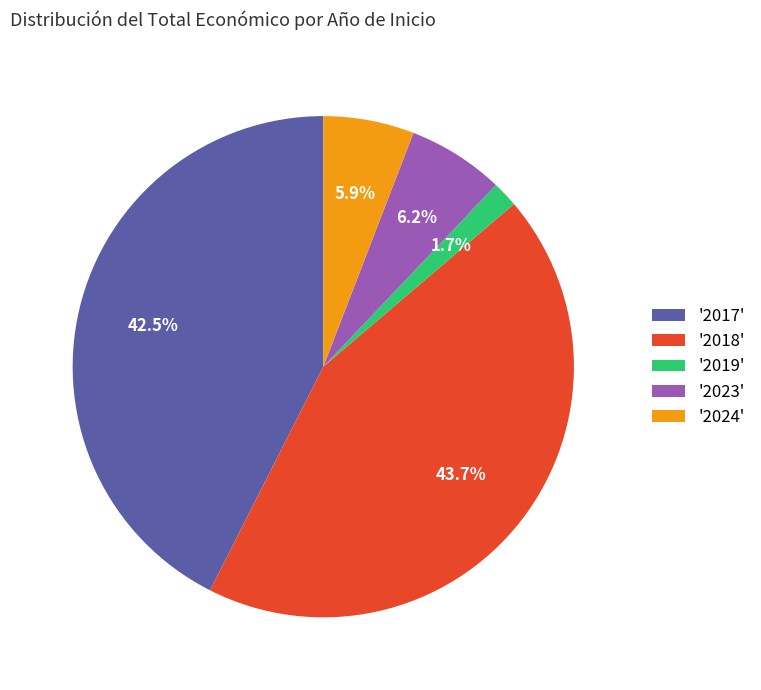

Which has a higher value, '2024' or '2018'?

'2018'